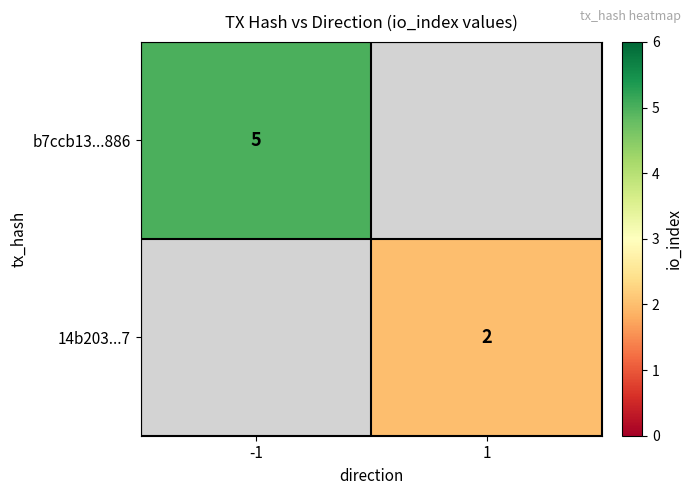

True or false: b7ccb13...886 has a value of 3 at -1.

False